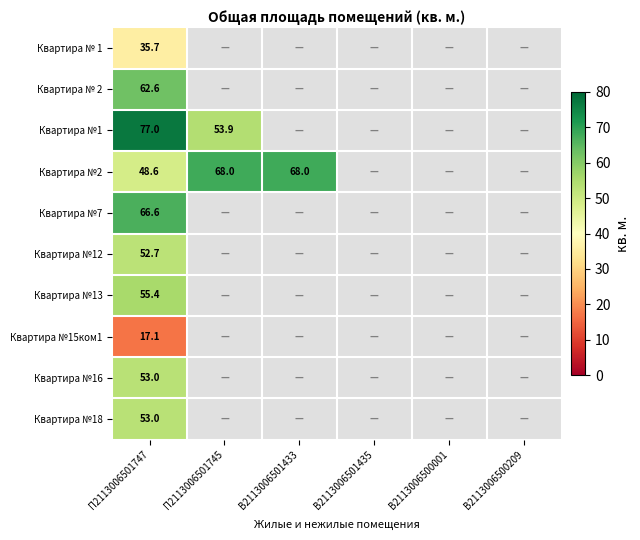

What is the difference between the highest and lowest values at П2113006501747?

59.9